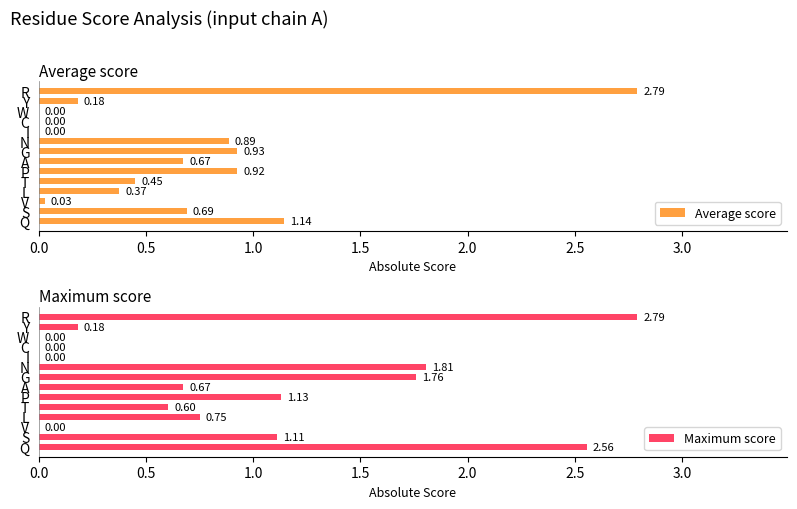

Rank the series by their maximum value, from lowest to highest.

Average score, Maximum score